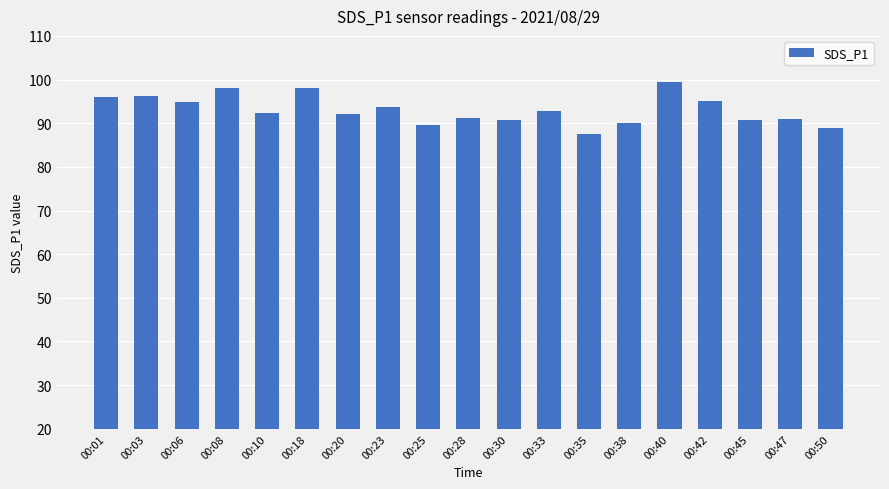

What is the sum of the values at 00:06 and 00:47?

185.9